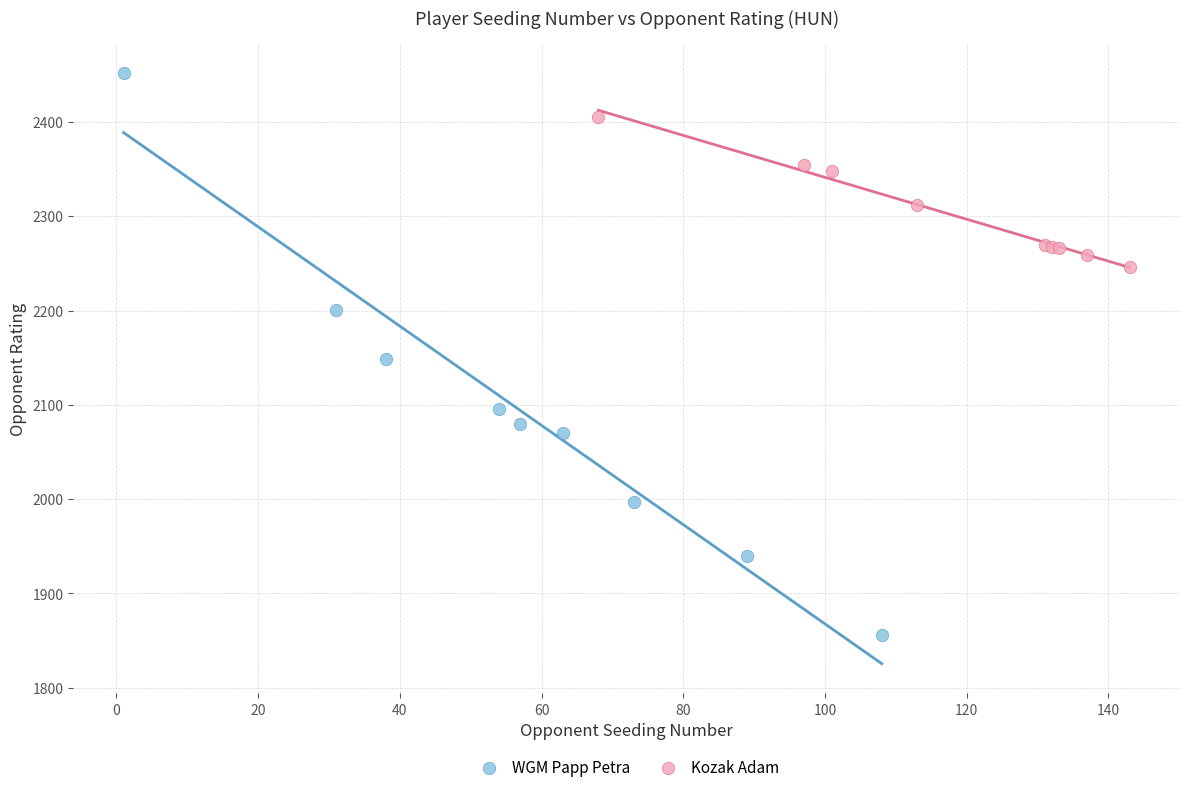

Which series reaches the minimum Y coordinate?

WGM Papp Petra